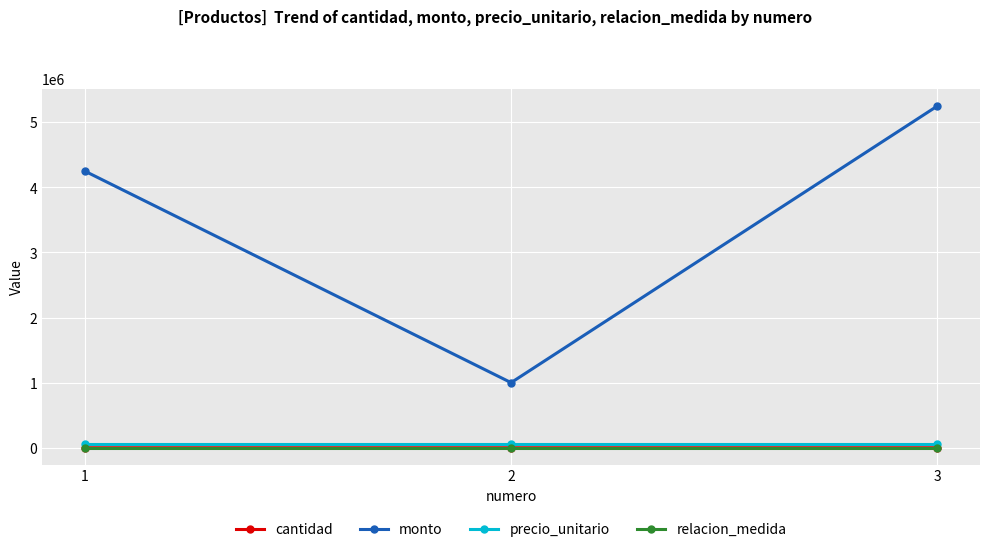

Which series has the largest total across all categories?

monto